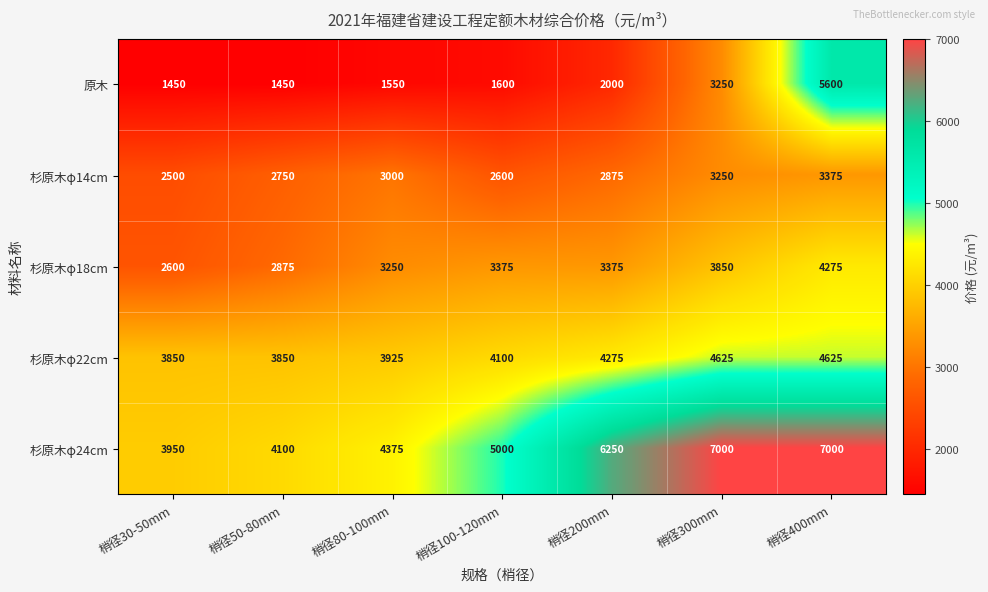

What is the difference between the highest and lowest values at 梢径300mm?

3750